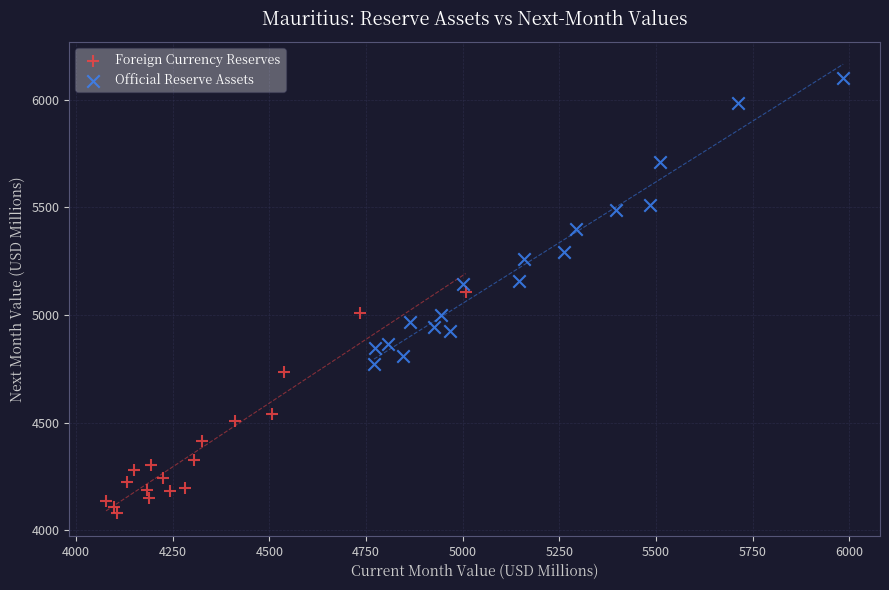

Which series has the widest spread of Y values?

Official Reserve Assets